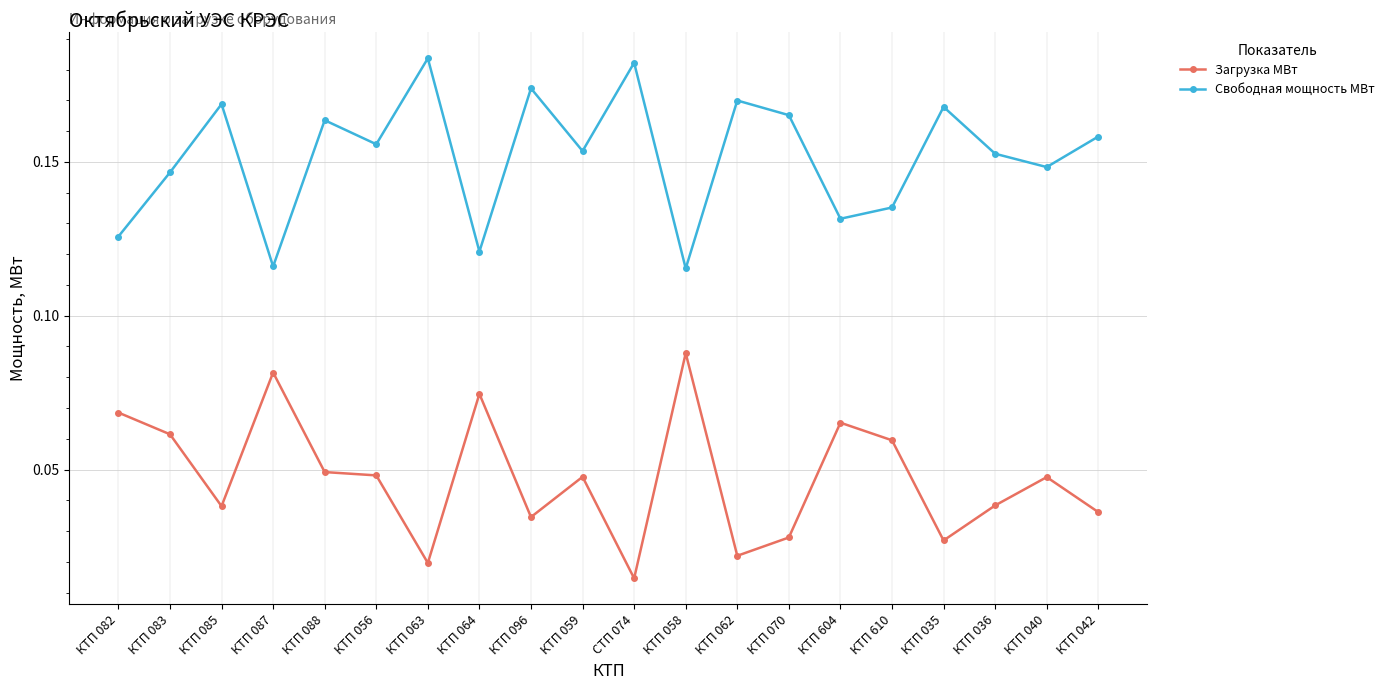

True or false: Загрузка МВт and Свободная мощность МВт intersect in this chart.

False